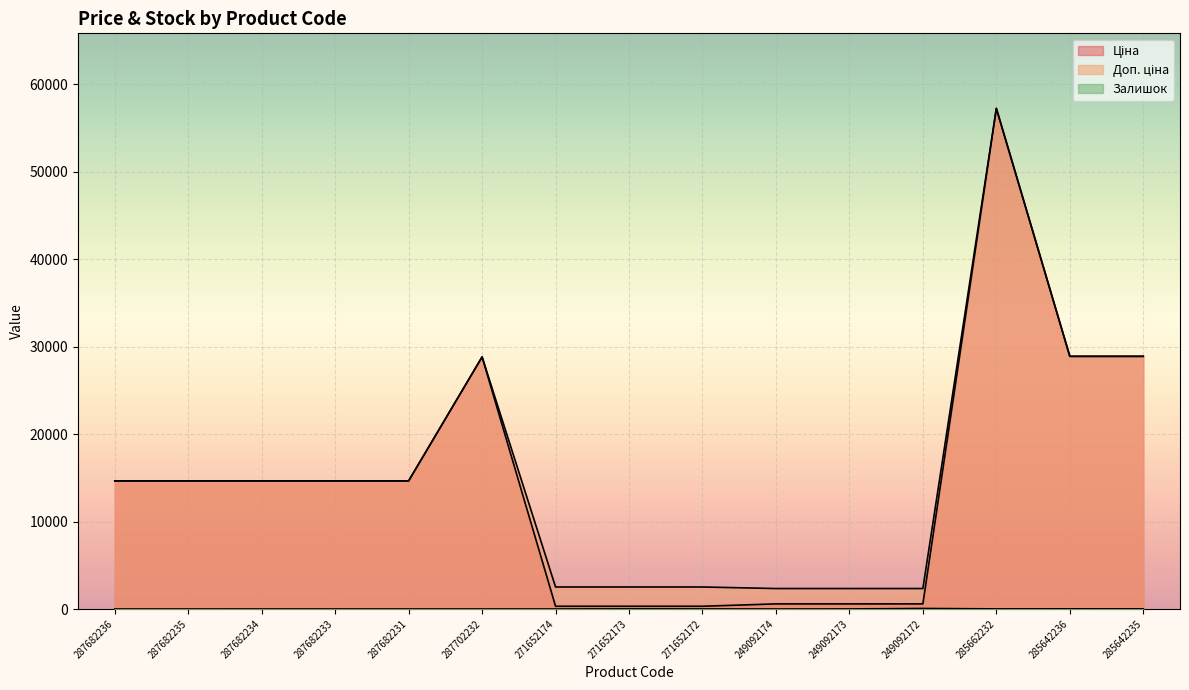

How many values in Залишок are above zero?

11